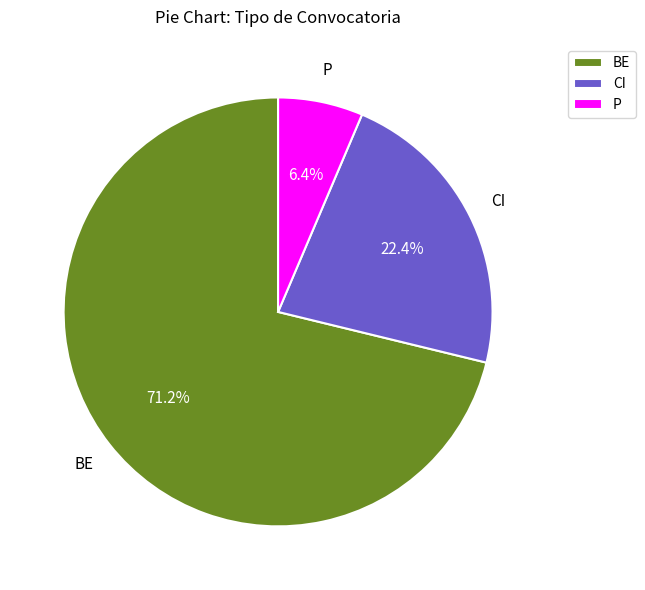

How many segments does this pie chart have?

3